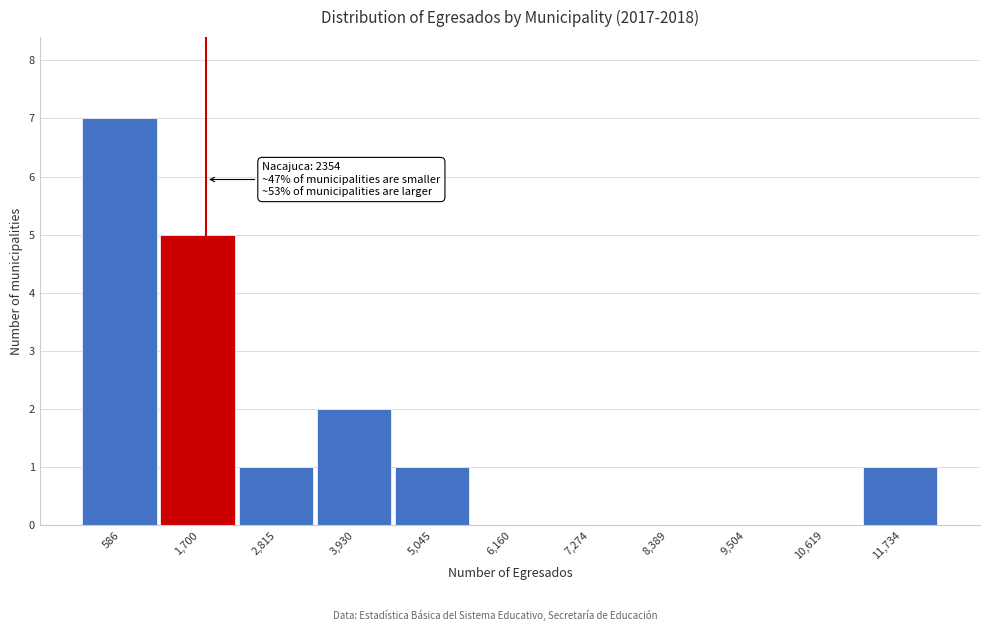

Reading left to right, what are all the values shown in this chart?

586=7	1,700=5	2,815=1	3,930=2	5,045=1	6,160=0	7,274=0	8,389=0	9,504=0	10,619=0	11,734=1